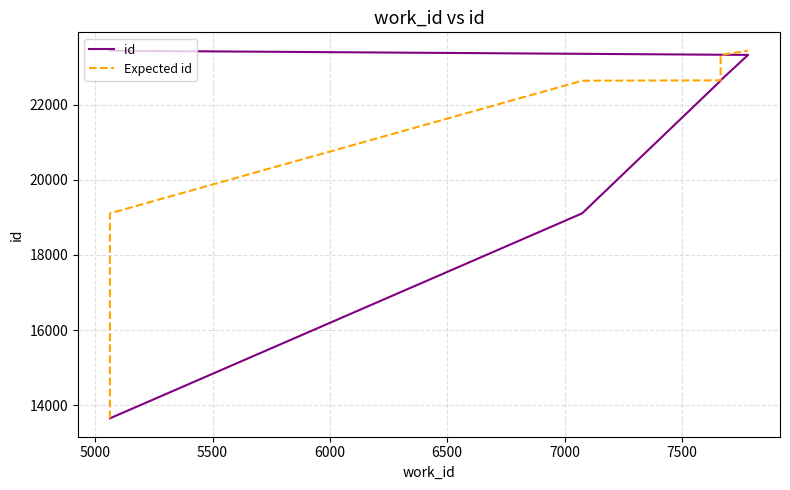

List the series in order of their peak value, highest first.

id, Expected id